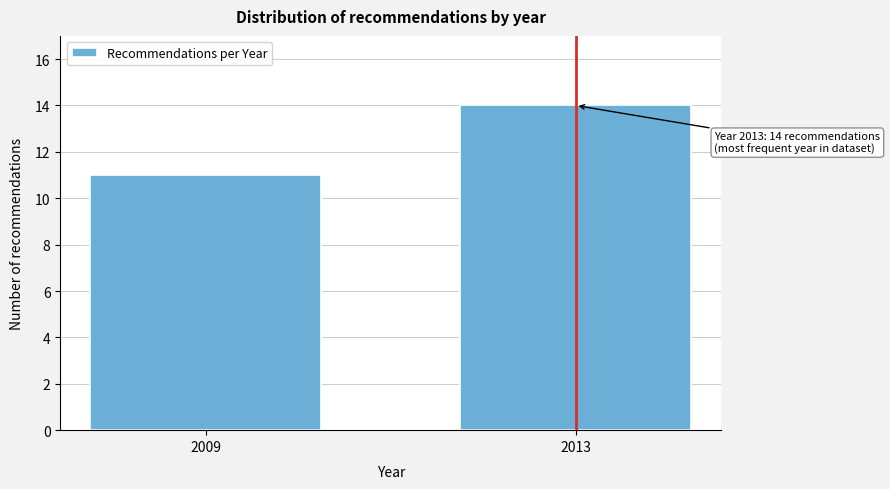

Reading left to right, transcribe all the data shown in this chart.

2009=11	2013=14